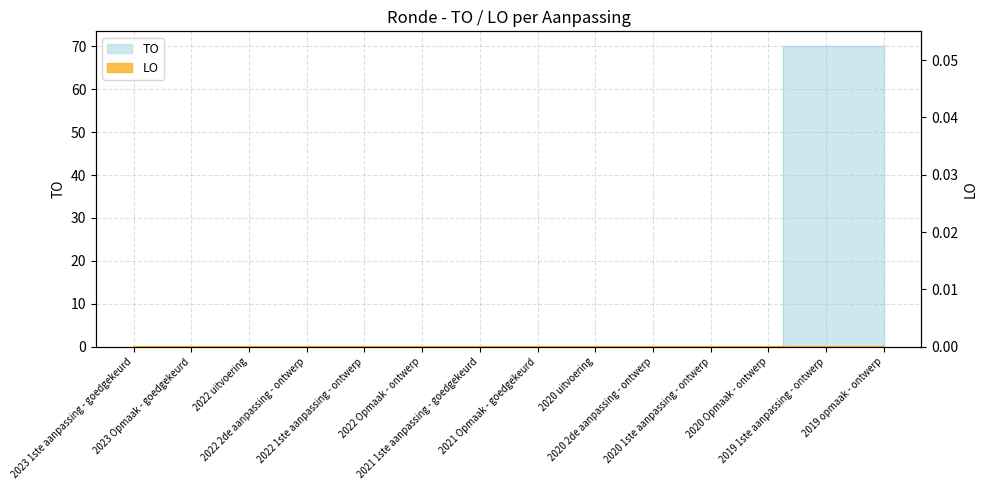

True or false: there are more than 0 points higher than both neighbors.

False